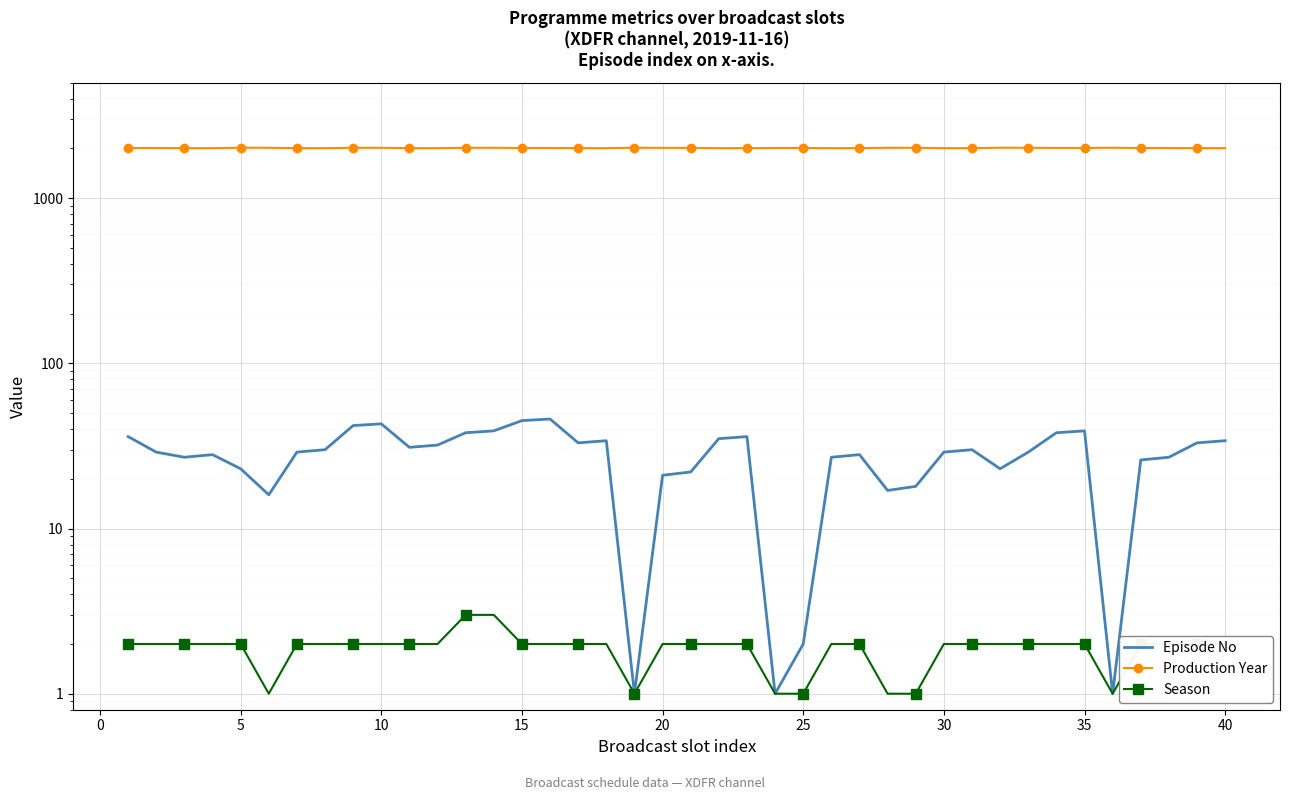

Which series has the largest range (max minus min)?

Episode No